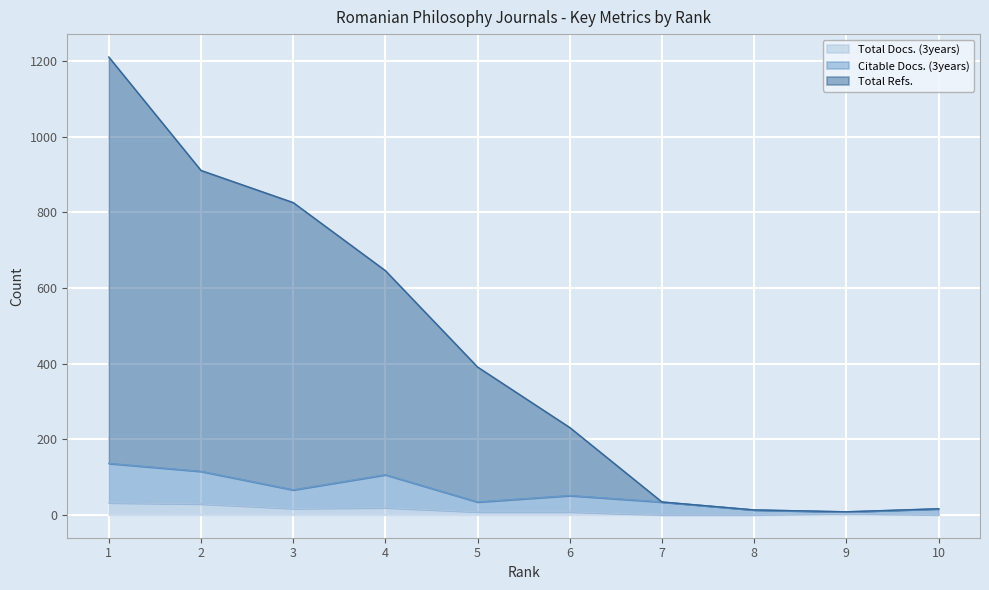

Which series has the widest spread of values?

Total Refs.